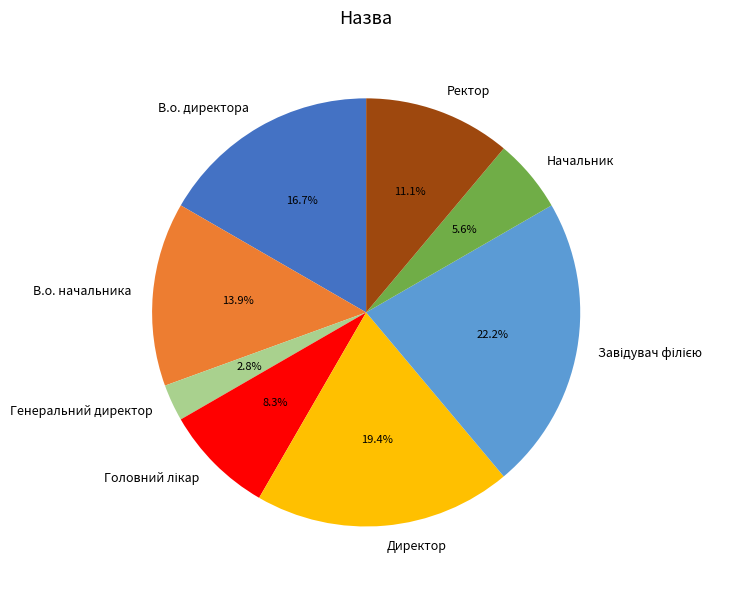

Which slice is the smallest?

Генеральний директор